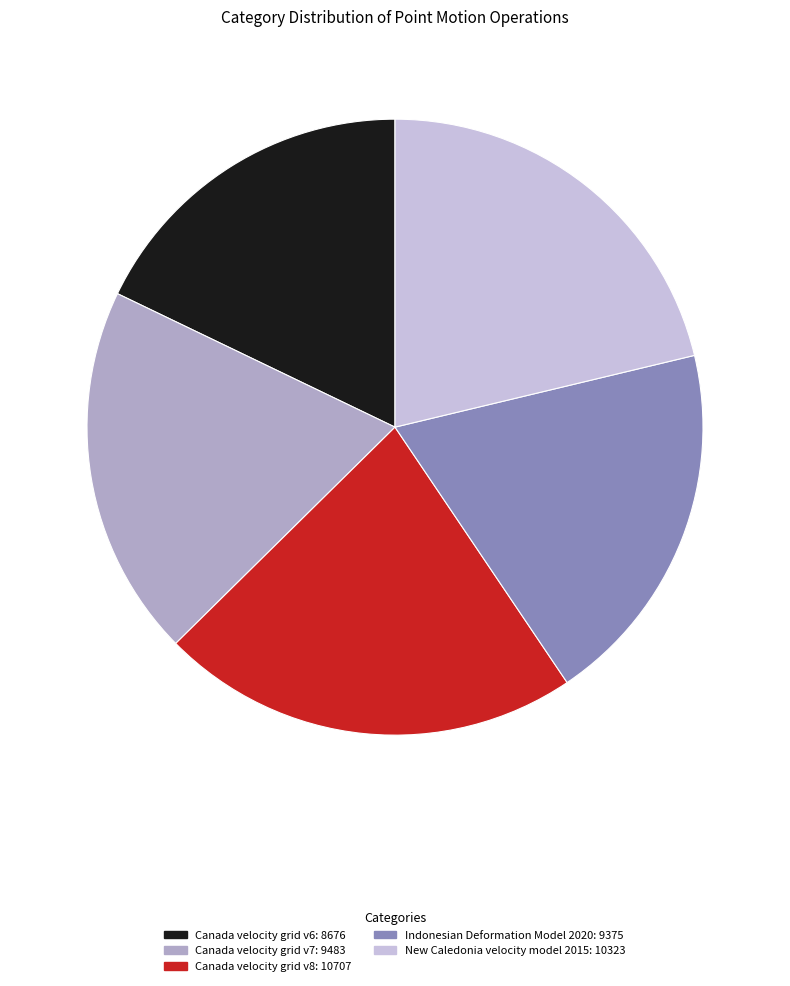

How many slices are in this pie chart?

5